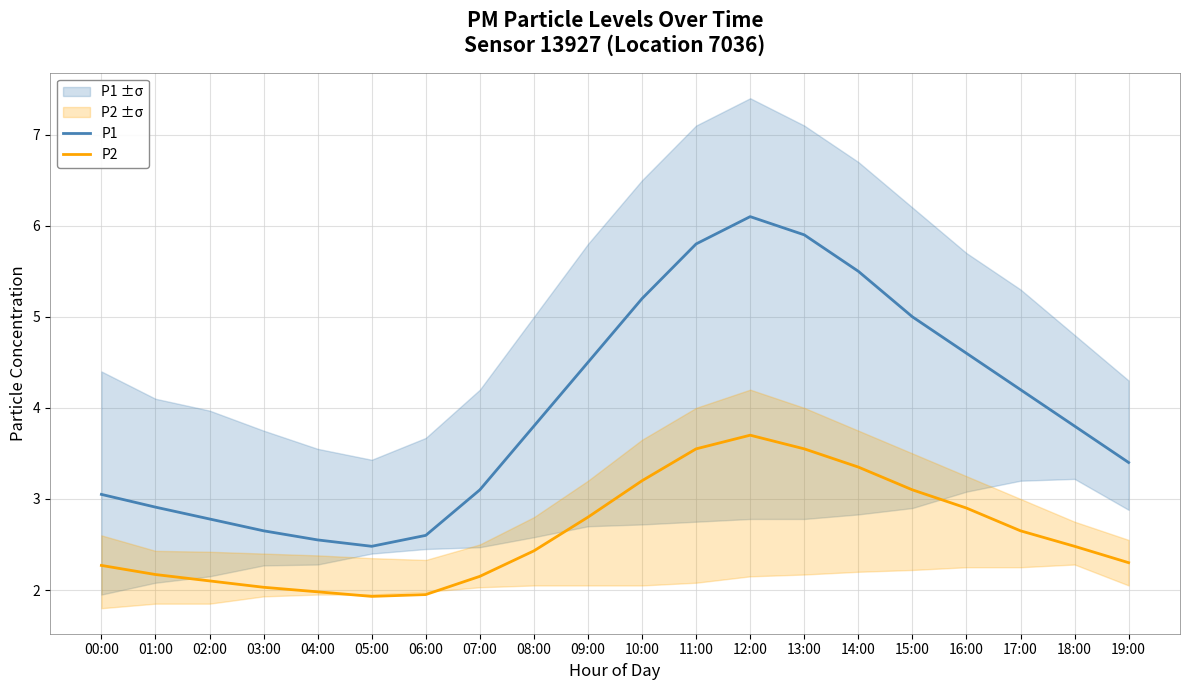

At how many categories does at least one series exceed 5?

5